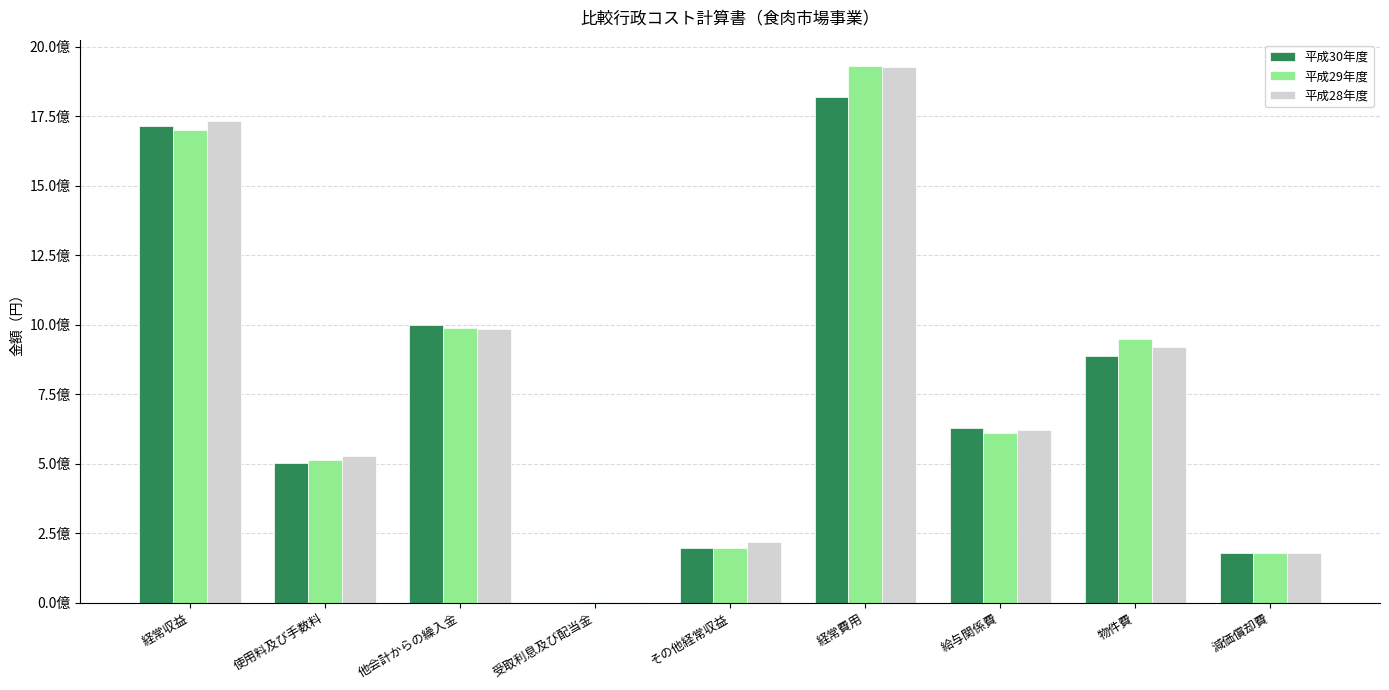

What is the maximum value shown in the chart?

1929152156